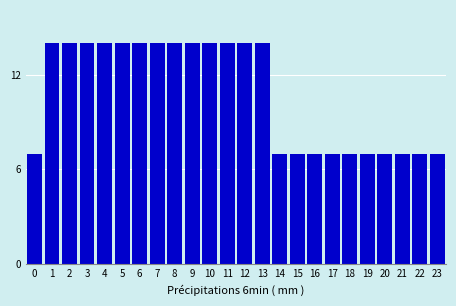

Reading right to left, what are all the values shown in this chart?

23=7	22=7	21=7	20=7	19=7	18=7	17=7	16=7	15=7	14=7	13=14	12=14	11=14	10=14	9=14	8=14	7=14	6=14	5=14	4=14	3=14	2=14	1=14	0=7